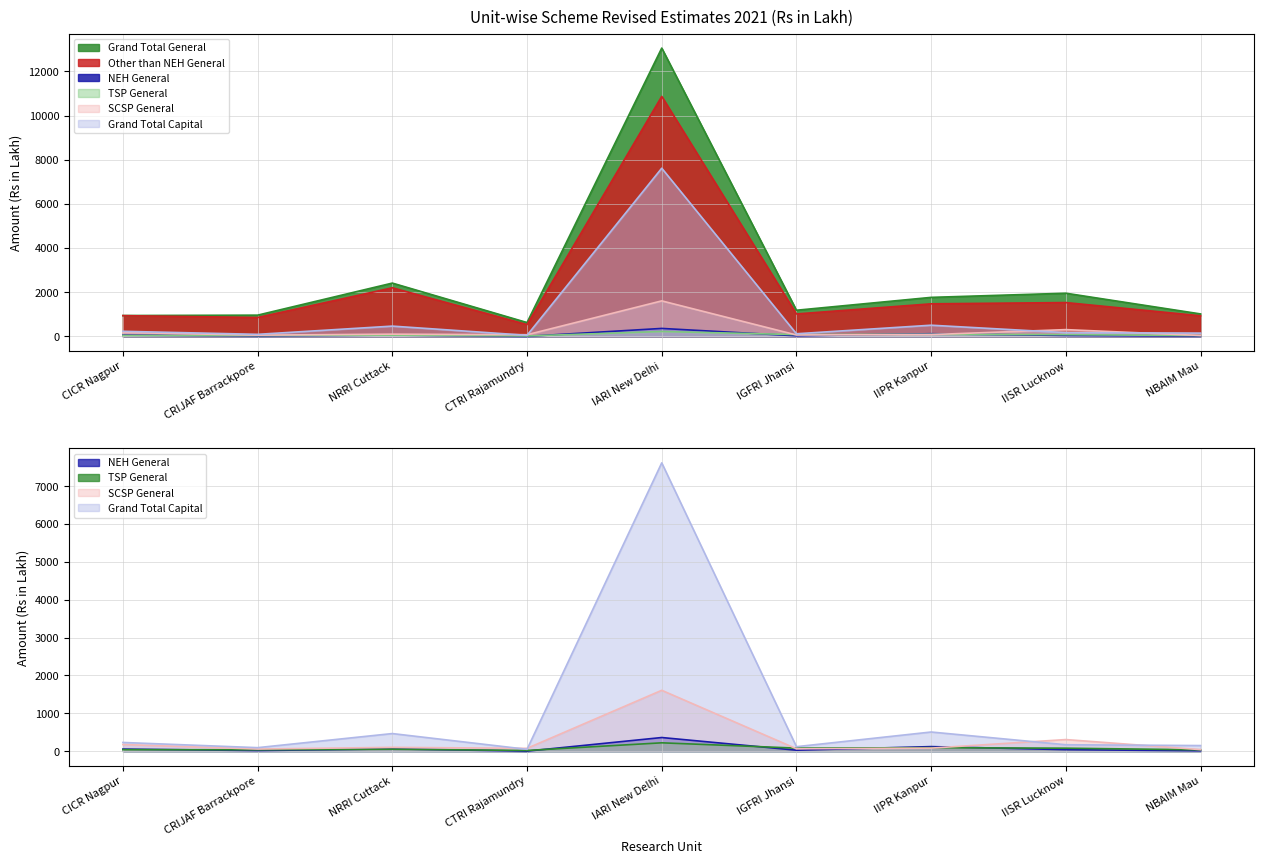

Which category has the lowest value in the Grand Total Capital series?

CTRI Rajamundry